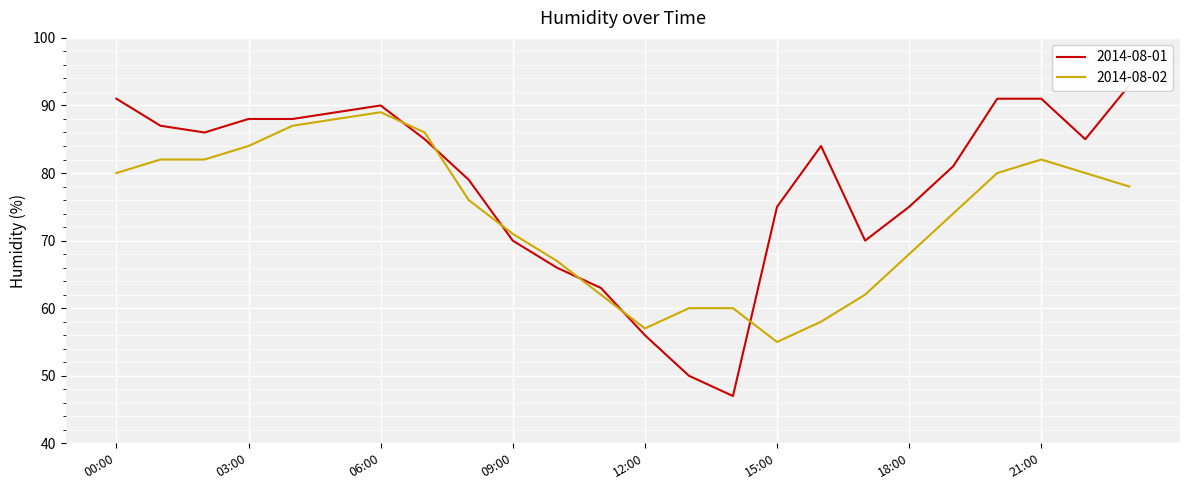

Which label corresponds to the largest value in the chart?

23:00